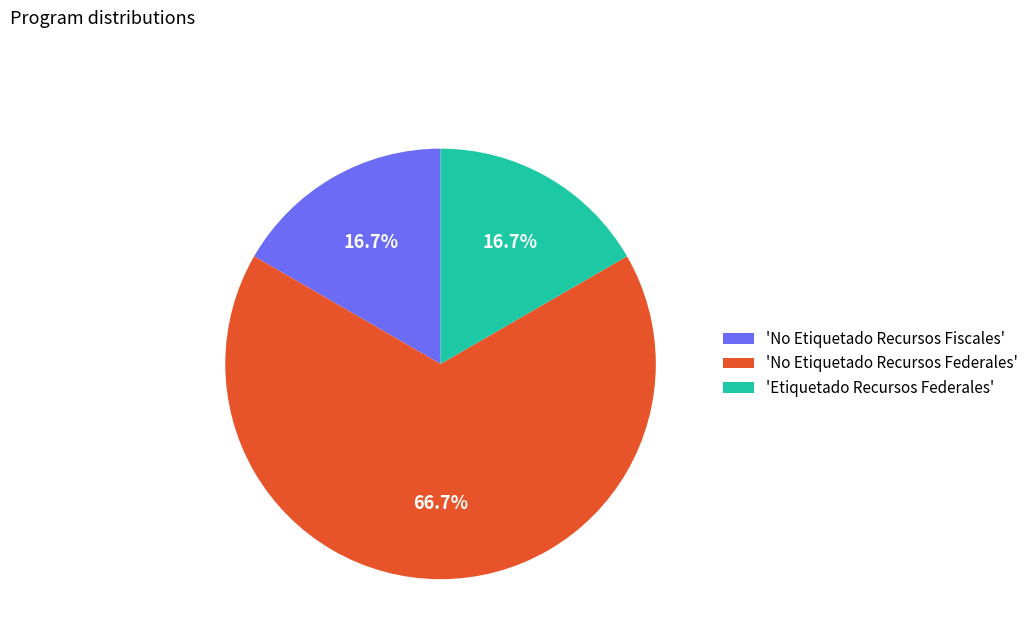

Is 'Etiquetado Recursos Federales' the majority of the pie?

No